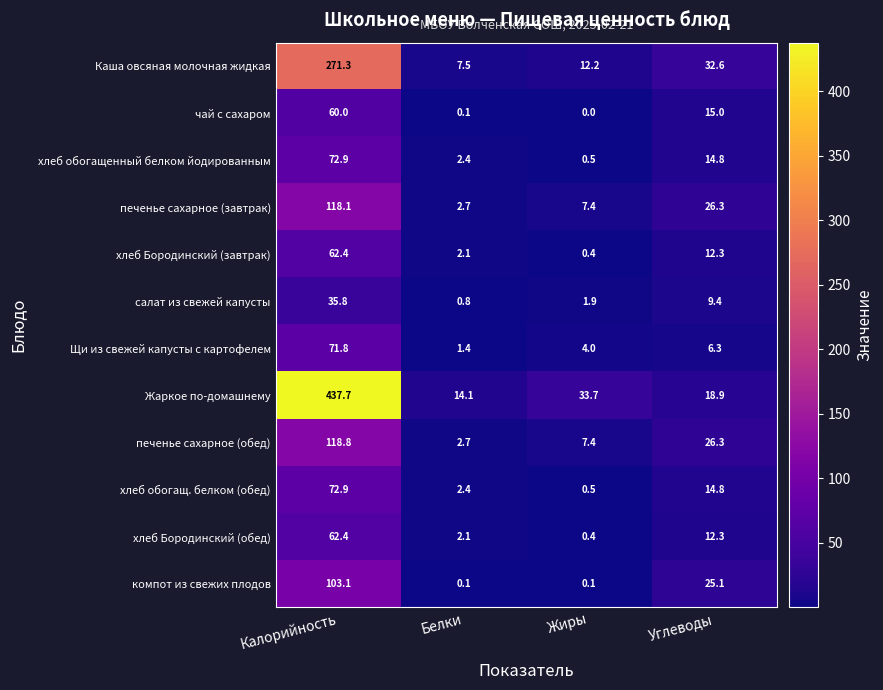

Between Калорийность and Белки, which series saw the biggest shift?

Жаркое по-домашнему